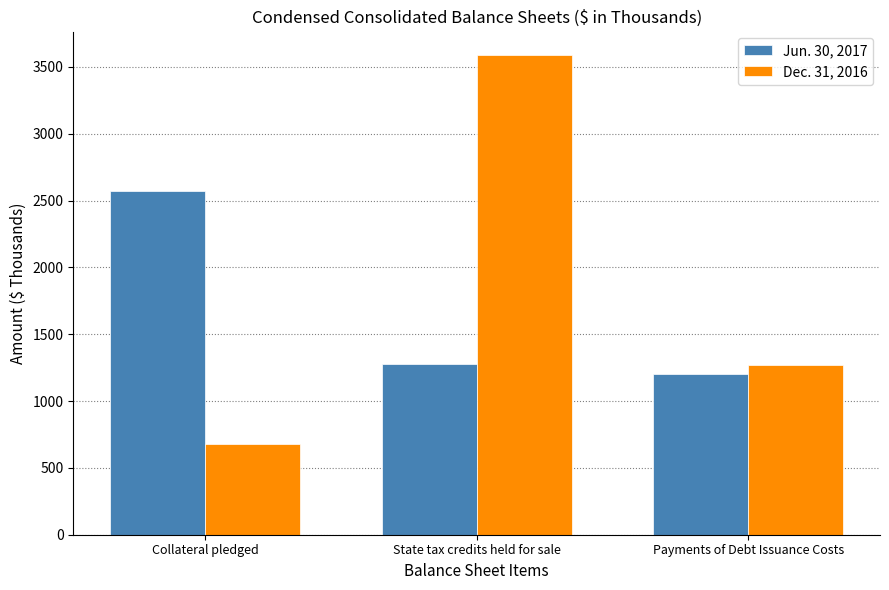

What is the highest value of the Jun. 30, 2017 series?

2574